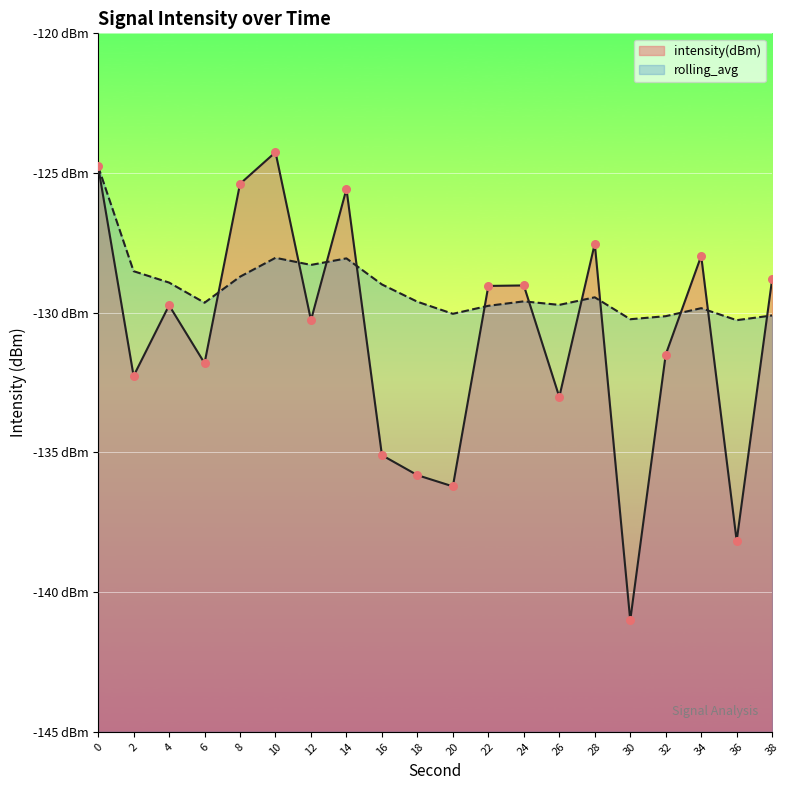

What is the total value across all series at 4?

-258.7